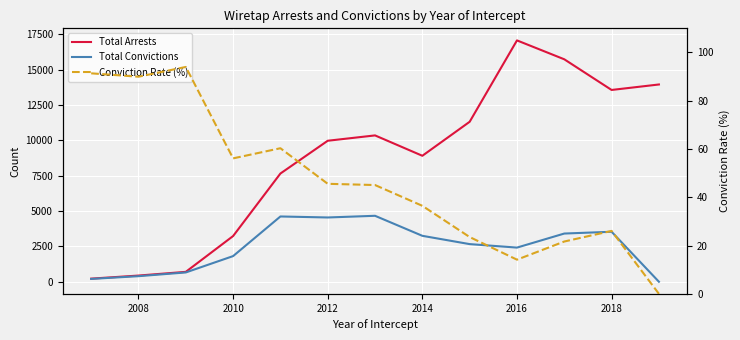

True or false: Conviction Rate (%) has a value of 15.4 at 2012.

False